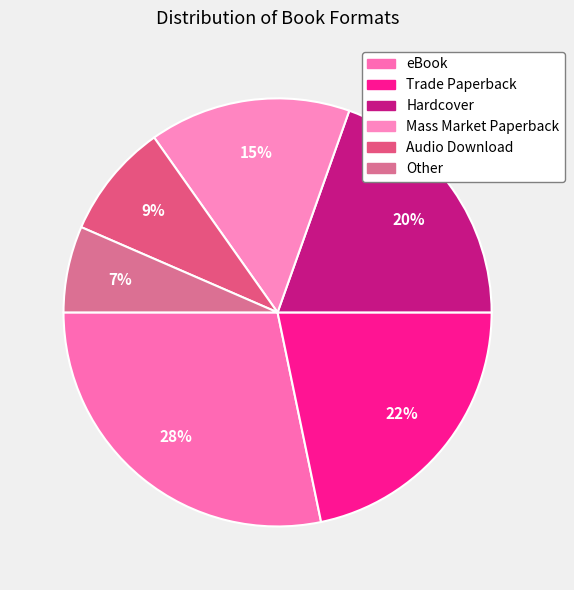

Does Hardcover account for over 50% of the chart?

No